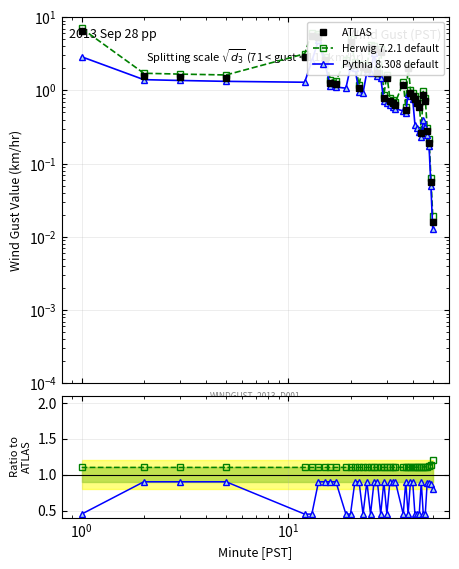

The Pythia 8.308 default series shows 1.5 at 36. True or false?

False